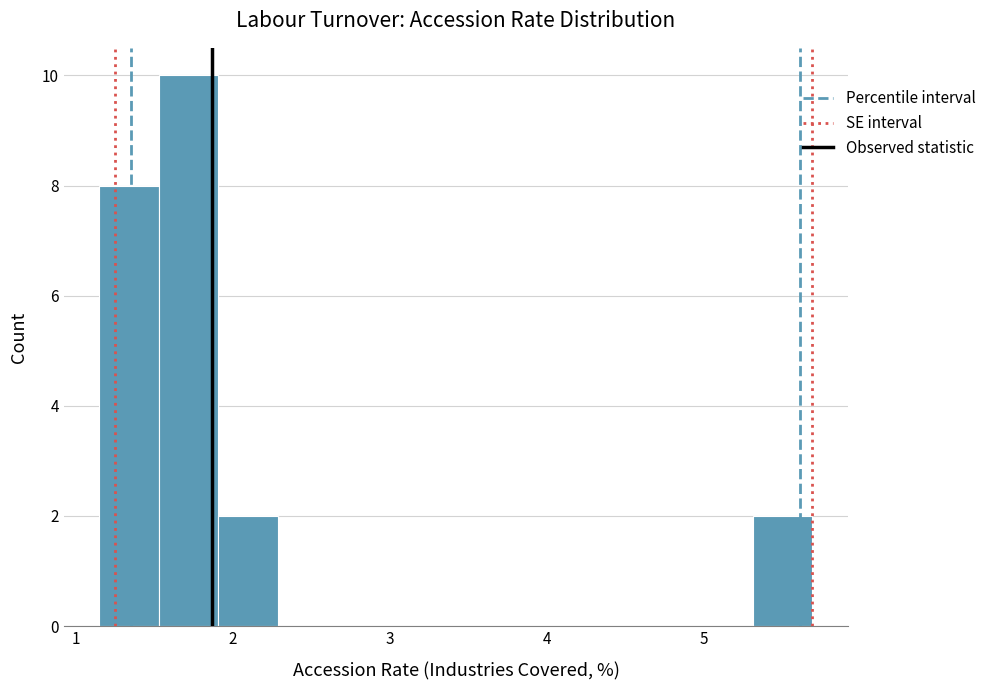

Read against the x-axis, roughly where is the centre of the tallest bar?

1.7